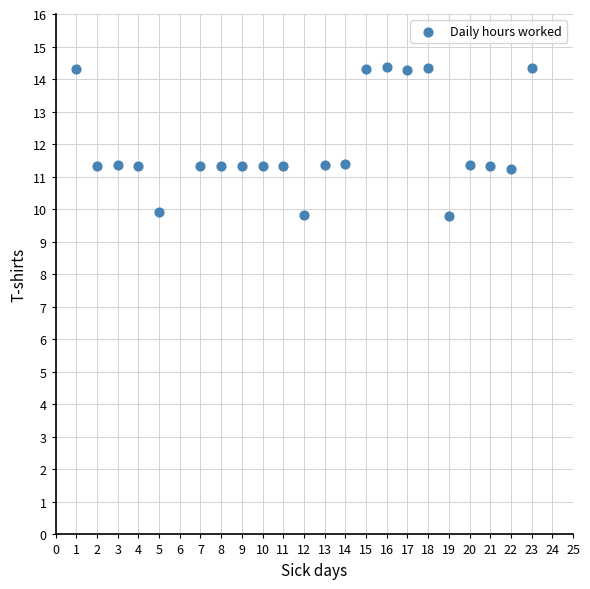

What is the range of X values (max minus min)?

22.0